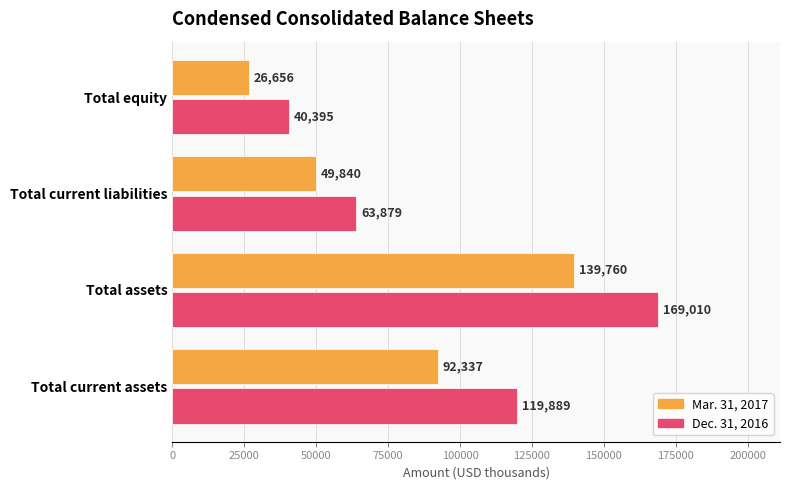

What is the smallest value displayed?

26656